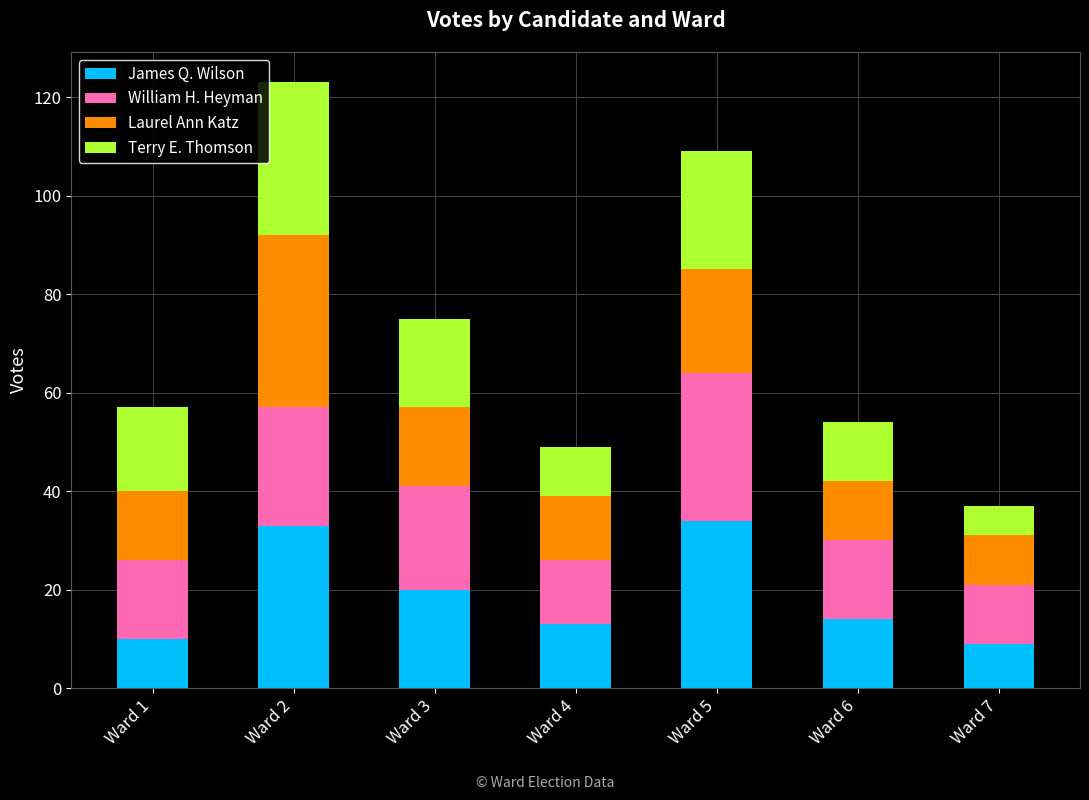

Is it true that James Q. Wilson equals 5 at Ward 4?

False